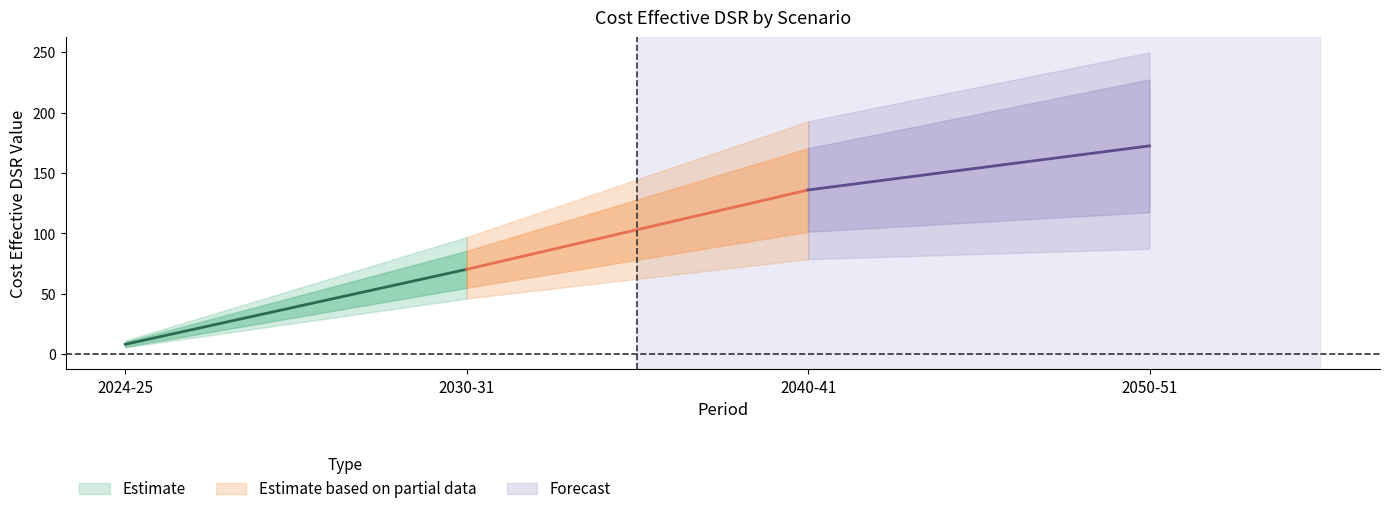

What is the label of the 1st point from the left?

2024-25